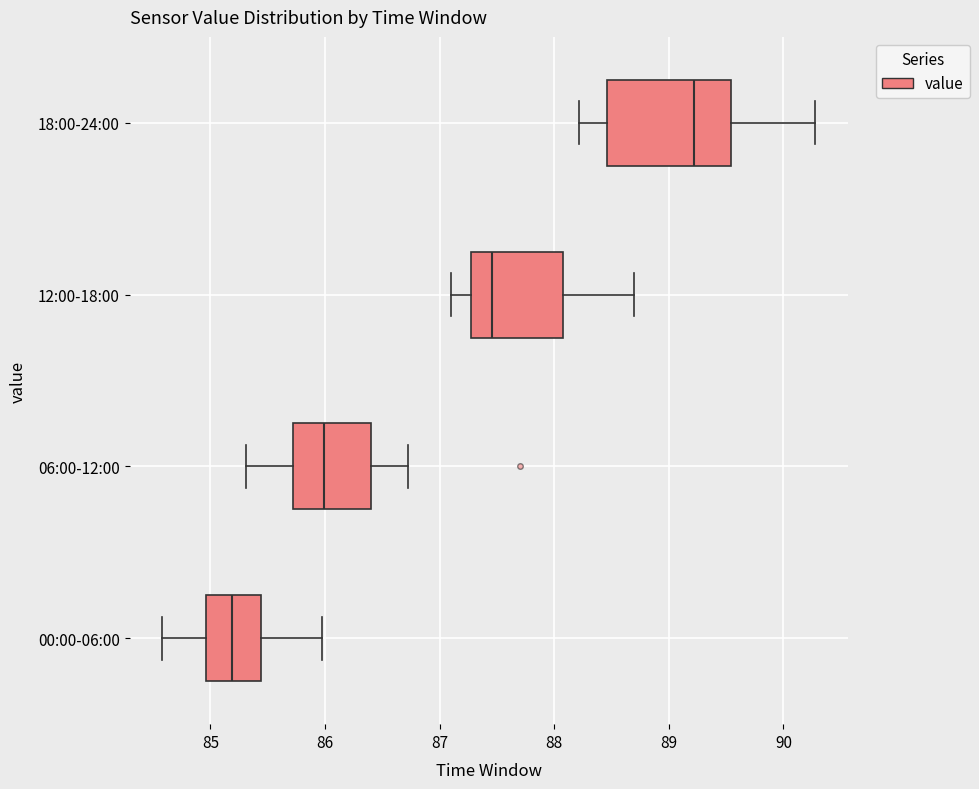

Reading bottom to top, read every box against the x-axis: the position of its median line, the range the box covers, and the ends of its whiskers. The values are not printed on the chart, so give them approximately, as read against the axis.

00:00-06:00: median 85.2, box 85.0 to 85.4, whiskers 84.6 to 86.0
06:00-12:00: median 86.0, box 85.7 to 86.4, whiskers 85.3 to 86.7
12:00-18:00: median 87.5, box 87.3 to 88.1, whiskers 87.1 to 88.7
18:00-24:00: median 89.2, box 88.5 to 89.5, whiskers 88.2 to 90.3